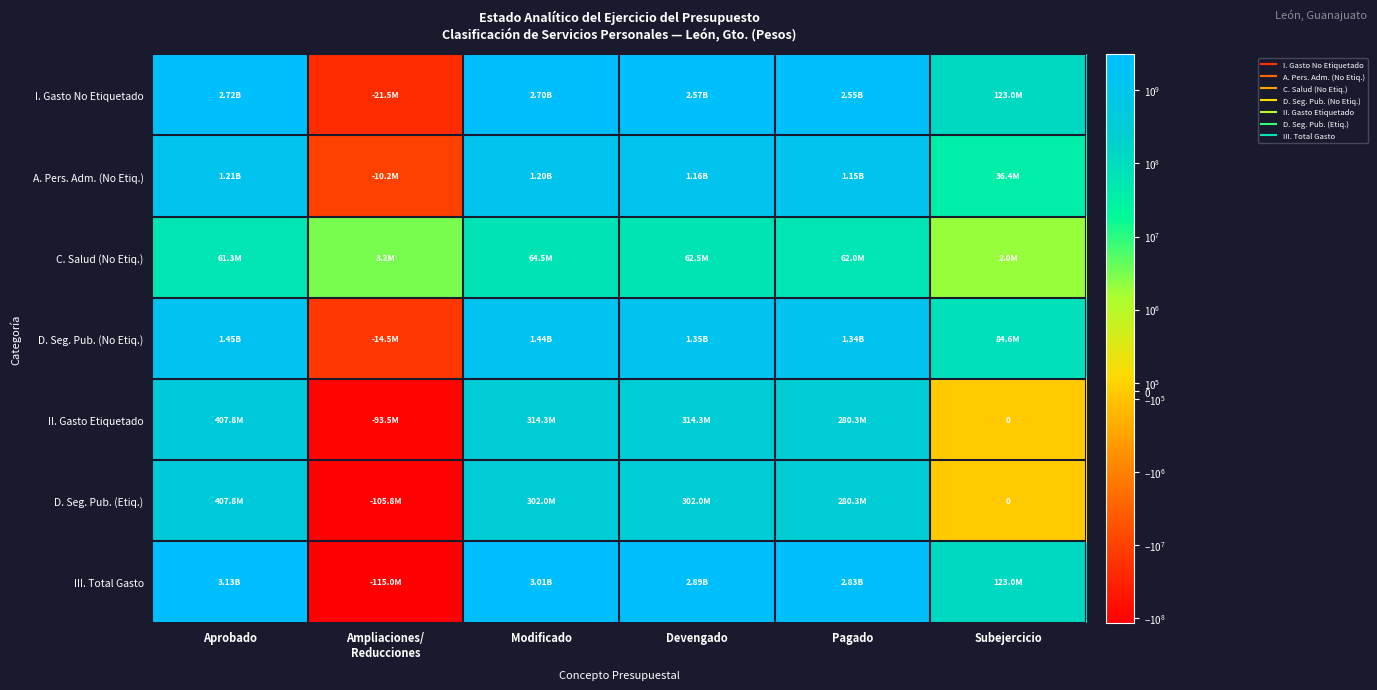

What is the difference between the I. Gasto No Etiquetado values at Devengado and Pagado?

20299455.7